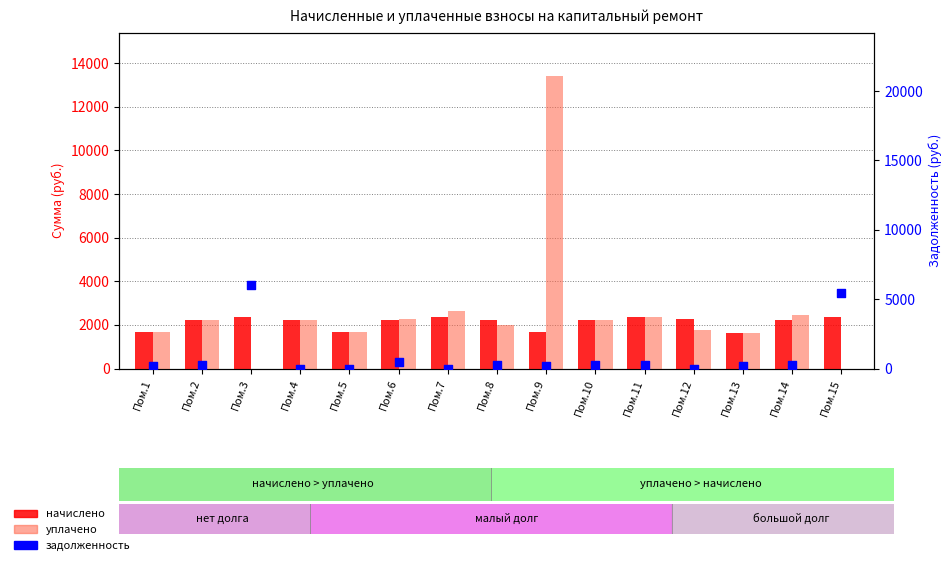

Which series has the largest Y range (max minus min)?

уплачено